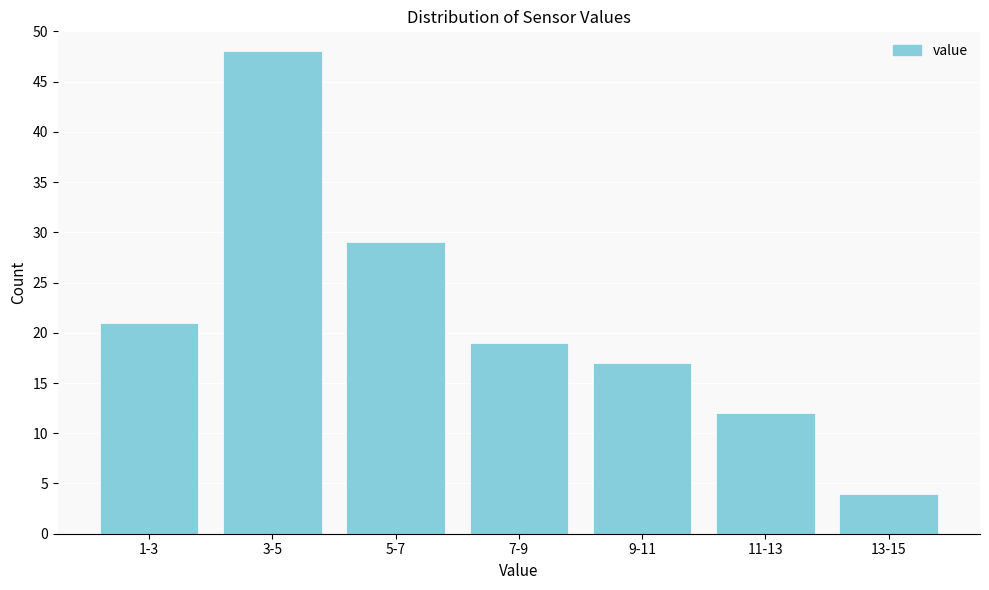

Reading right to left, list all the values displayed in this chart.

13-15=4	11-13=12	9-11=17	7-9=19	5-7=29	3-5=48	1-3=21